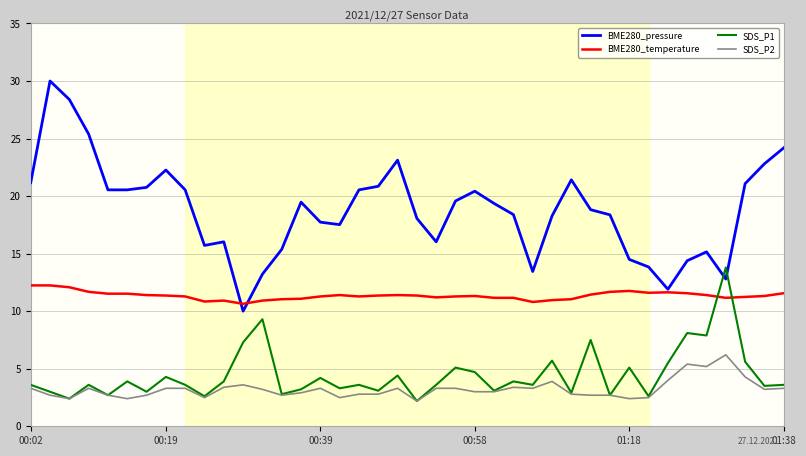

True or false: SDS_P1 and BME280_temperature intersect in this chart.

True